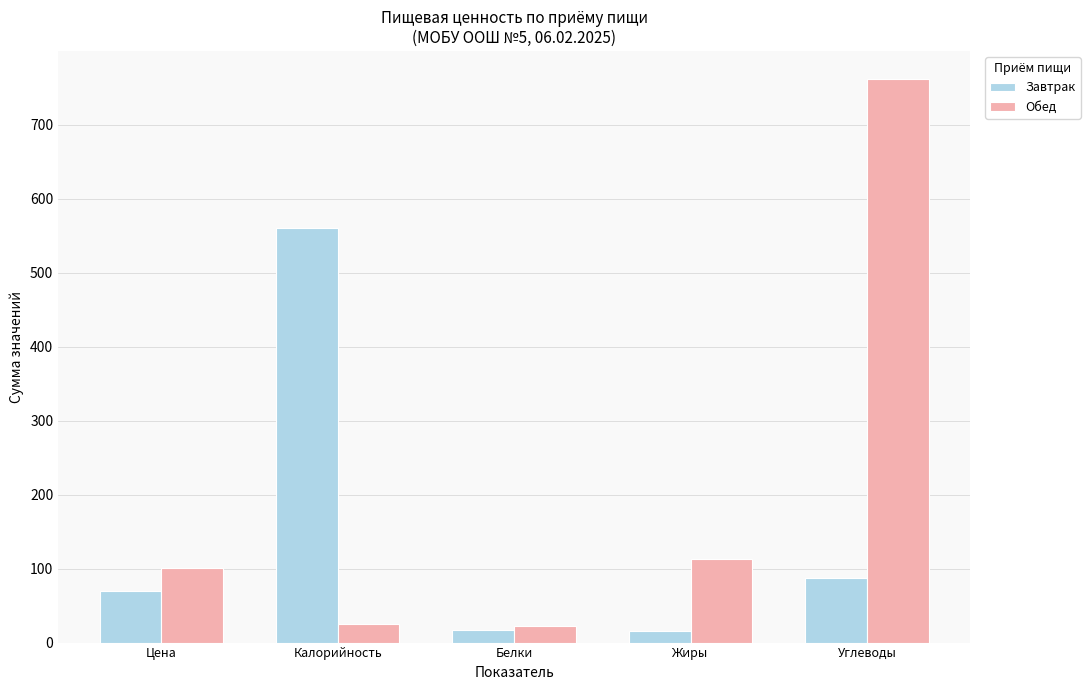

Rank the series by their maximum value, from lowest to highest.

Завтрак, Обед